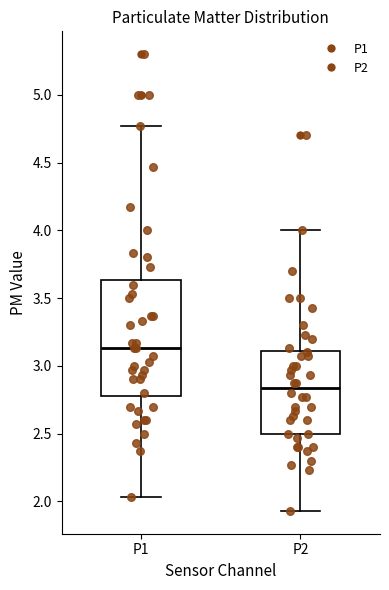

Which box's median line is the highest?

P1